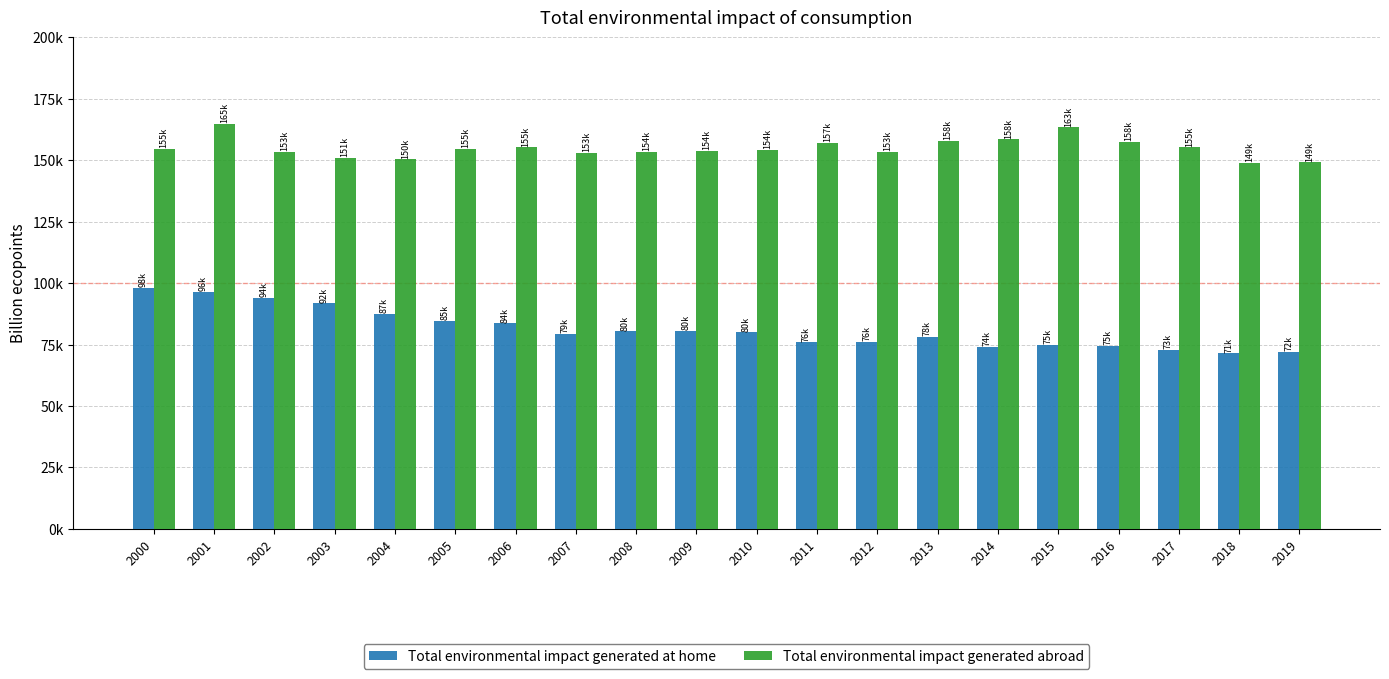

What are all the series names shown in the legend?

Total environmental impact generated at home, Total environmental impact generated abroad